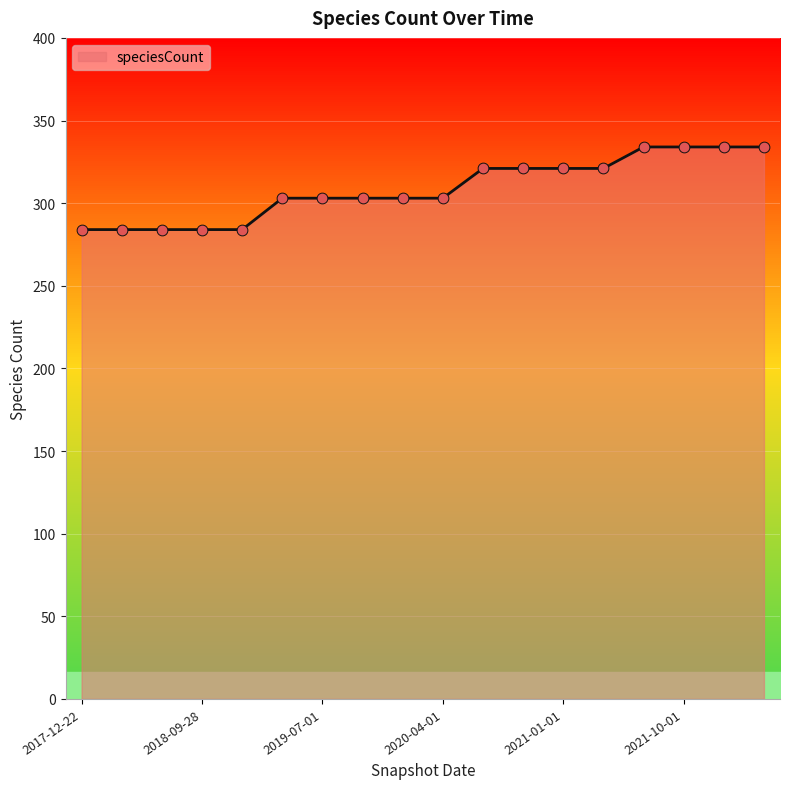

What is the change in value from 2017-12-22 to 2022-01-01?

+50